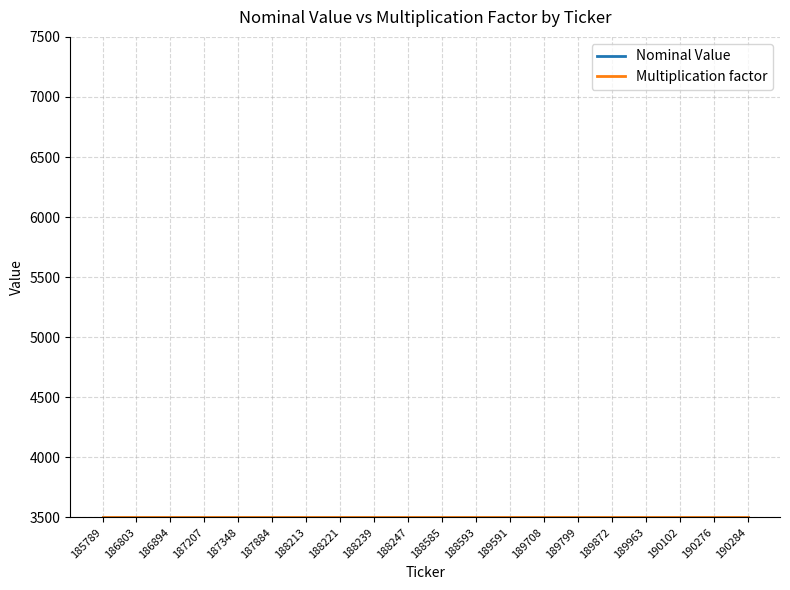

What is the approximate value of Nominal Value at 190276?

1000